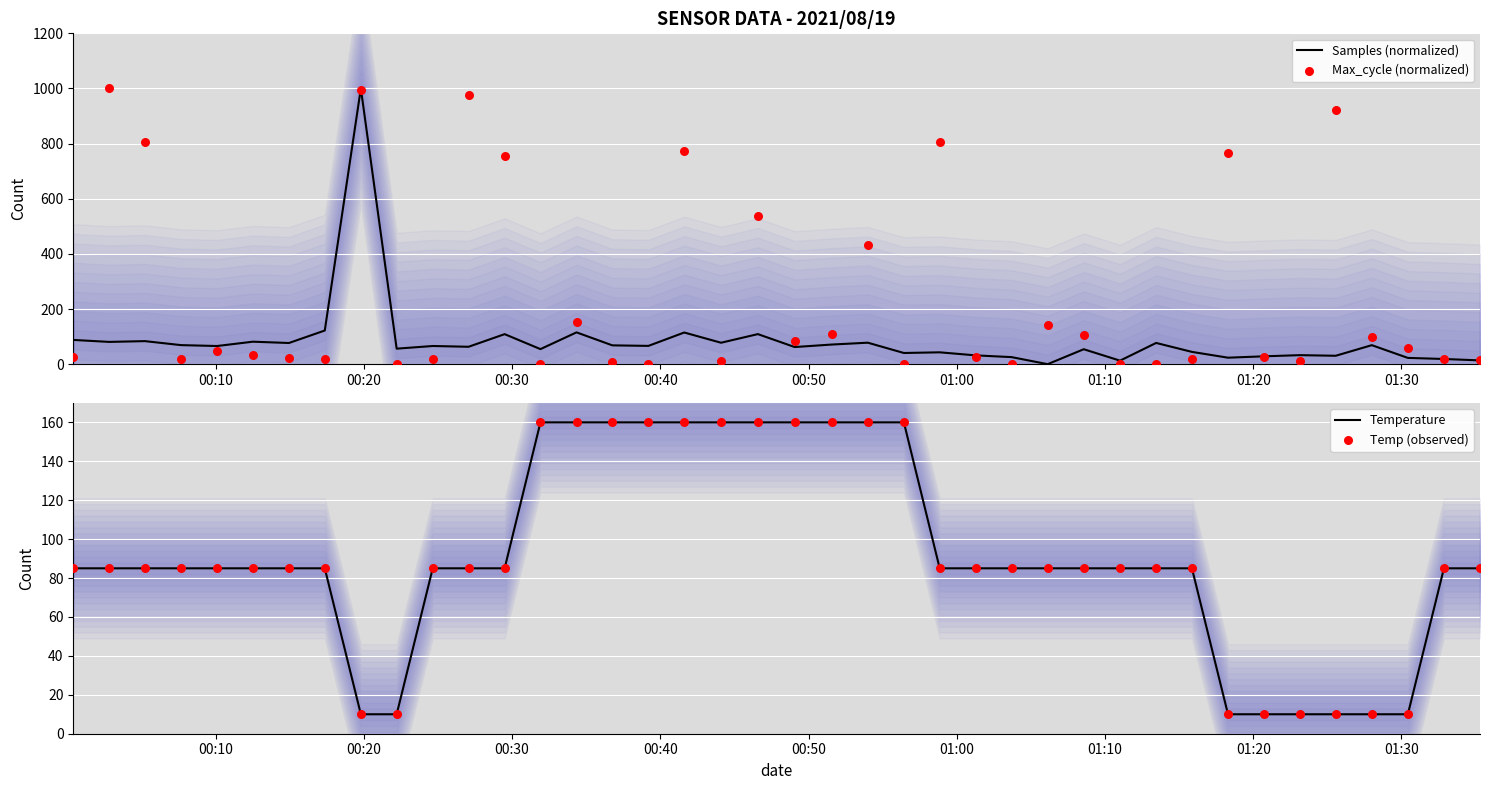

What are all the series names shown in the legend?

Samples (normalized), Max_cycle (normalized), Temperature, Temp (observed)